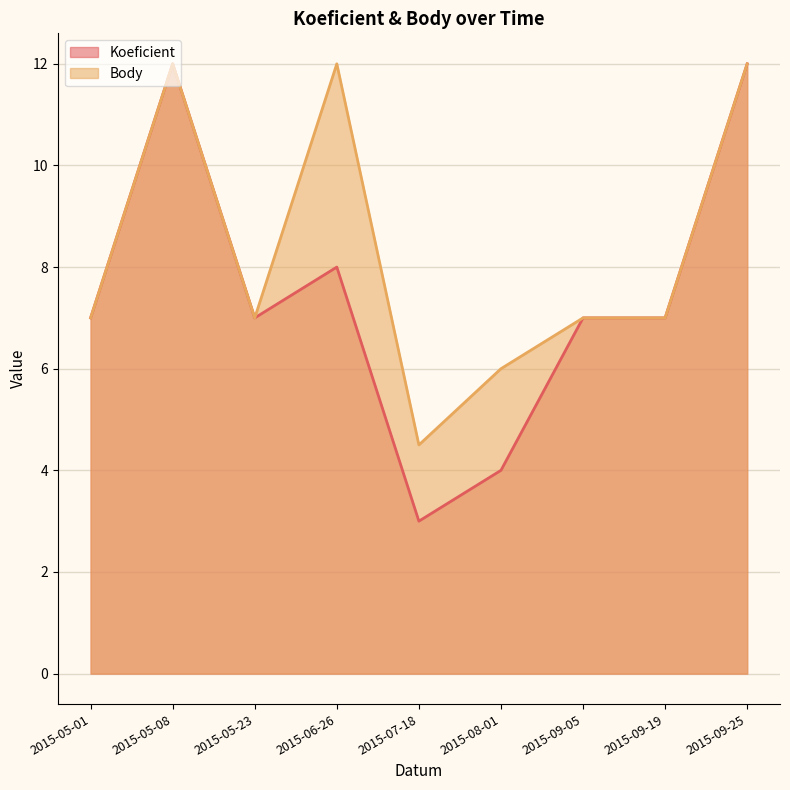

What is the total value across all series at 2015-09-05?

14.0